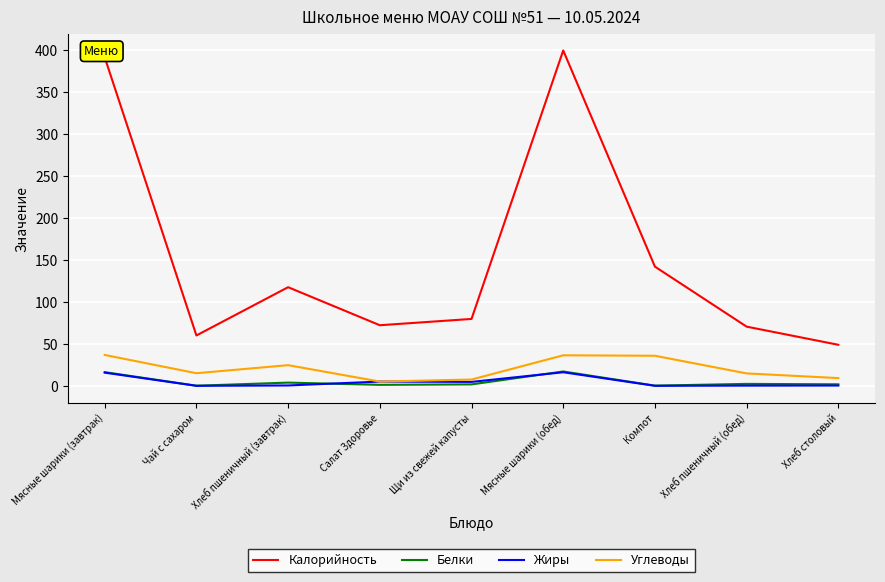

The value of Жиры at Чай с сахаром is 0.0. True or false?

True